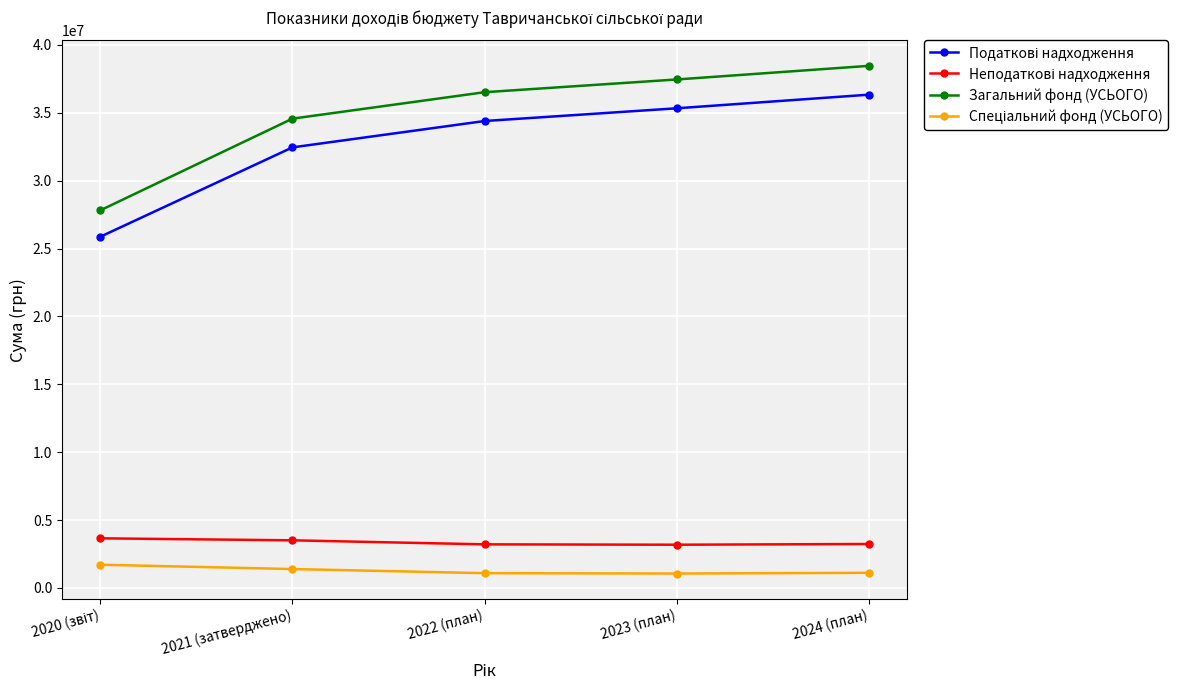

True or false: Загальний фонд (УСЬОГО) has more than 0 points higher than both neighbors.

False